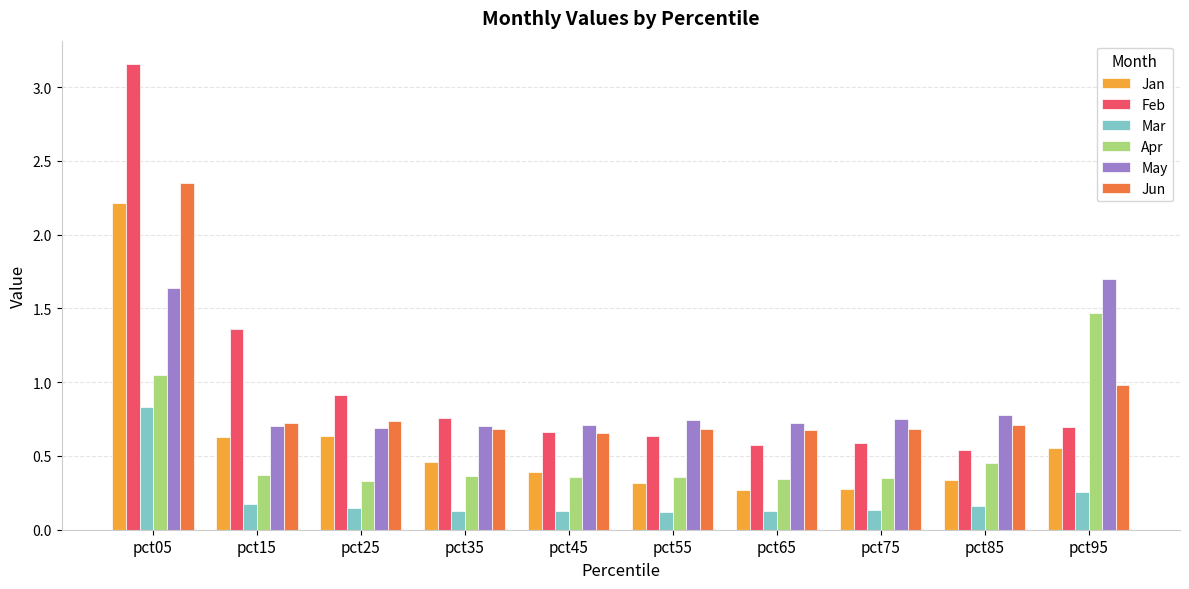

What are all the series names shown in the legend?

Jan, Feb, Mar, Apr, May, Jun